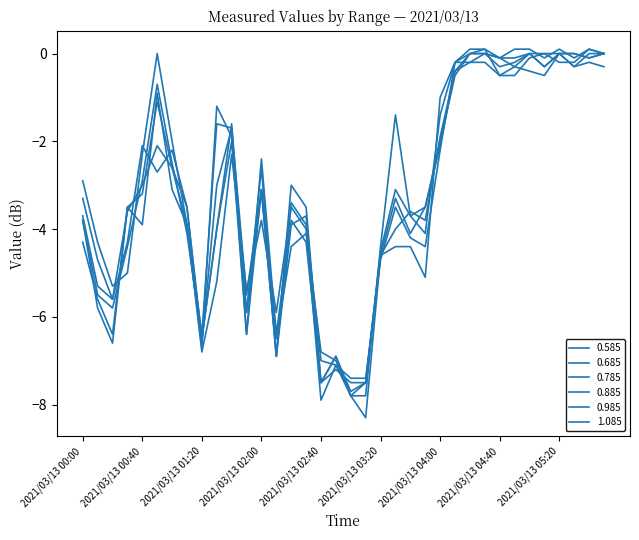

At which label does 0.785 first exceed -3?

2021/03/13 00:40